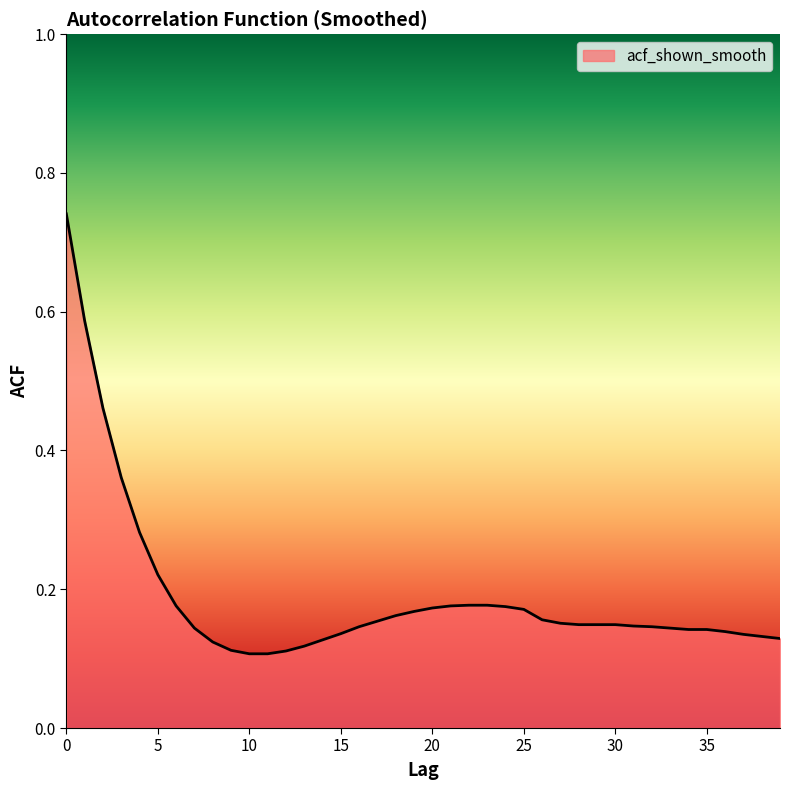

What is the difference between the maximum and second lowest values?

0.6